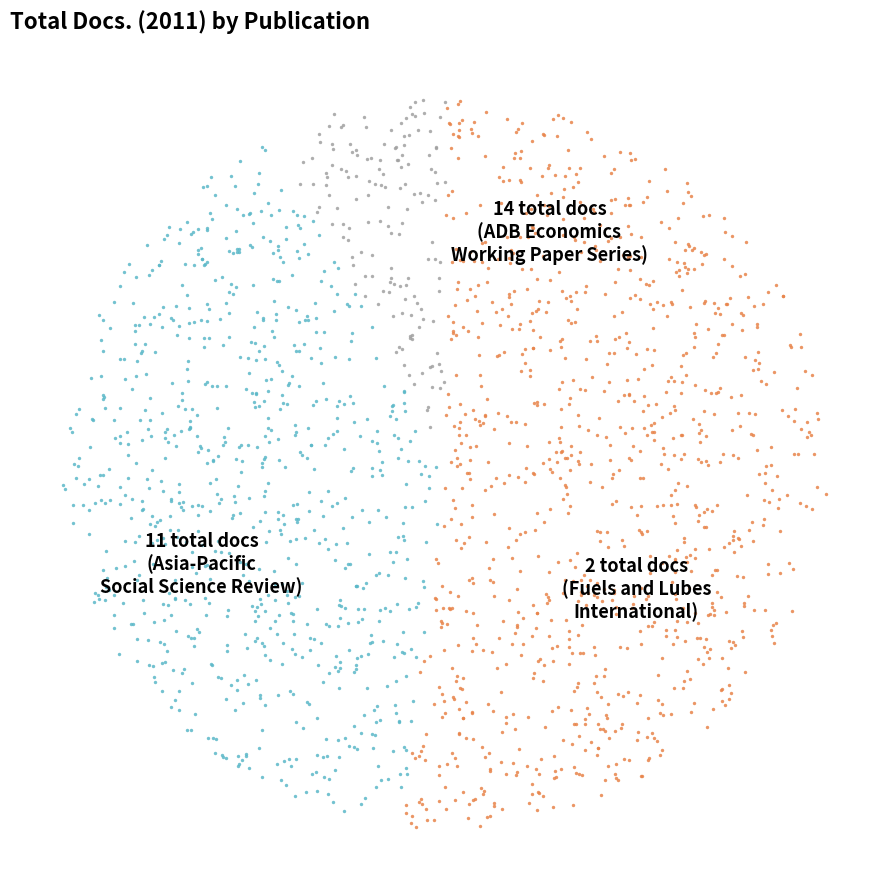

How many segments does this pie chart have?

3